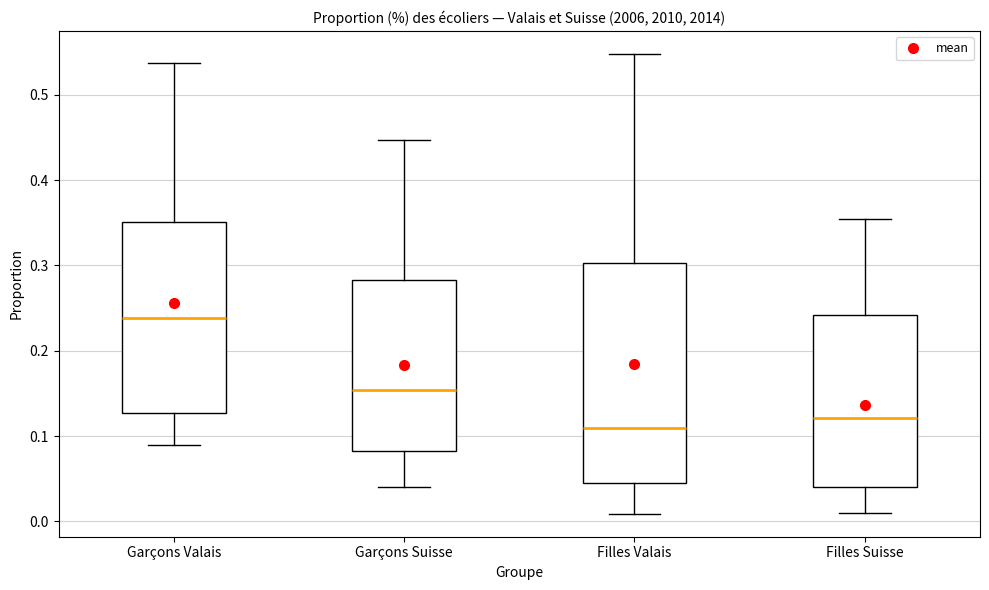

Where does the upper whisker of the box for Filles Suisse end on the y-axis? The values are not printed on the chart, so give them approximately, as read against the axis.

0.35